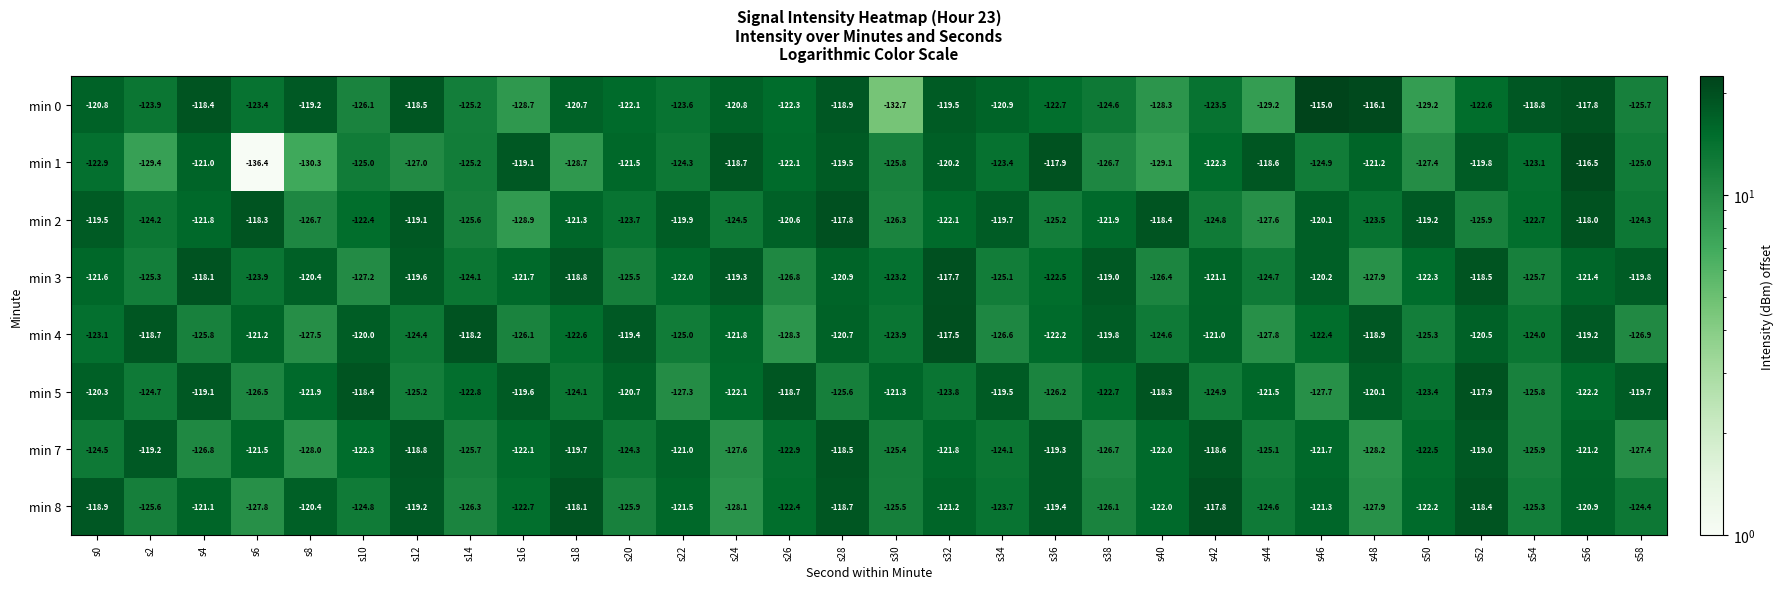

The min 0 series shows -119.2 at s8. True or false?

True